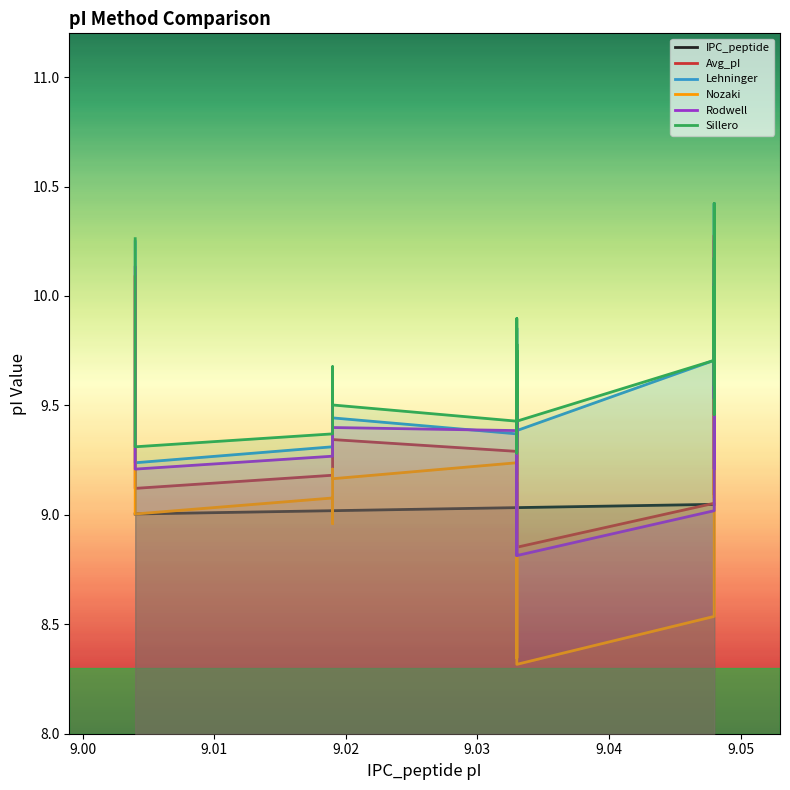

Which series has the largest total across all categories?

Sillero